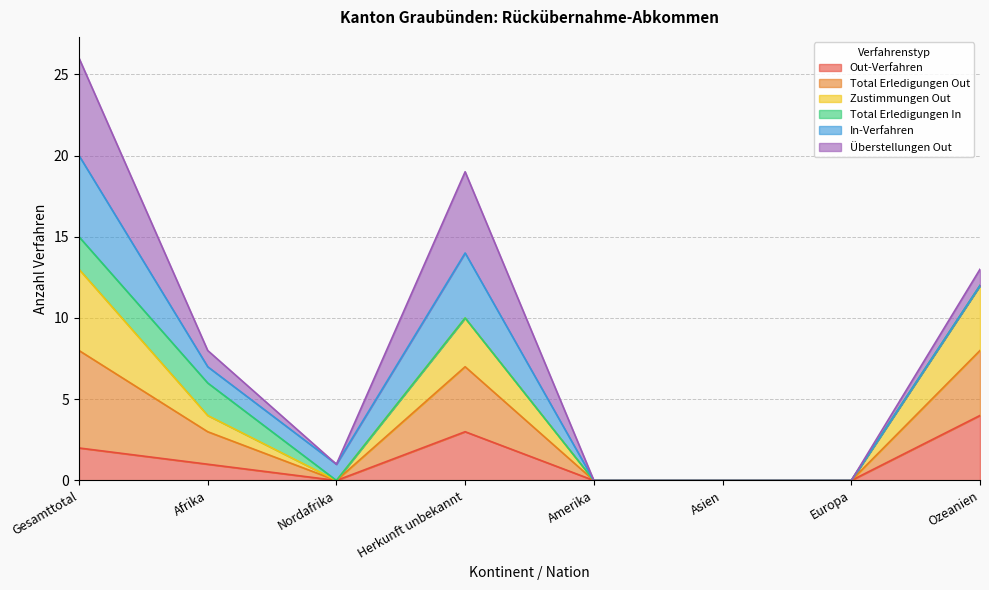

What is the highest value of the Out-Verfahren series?

4